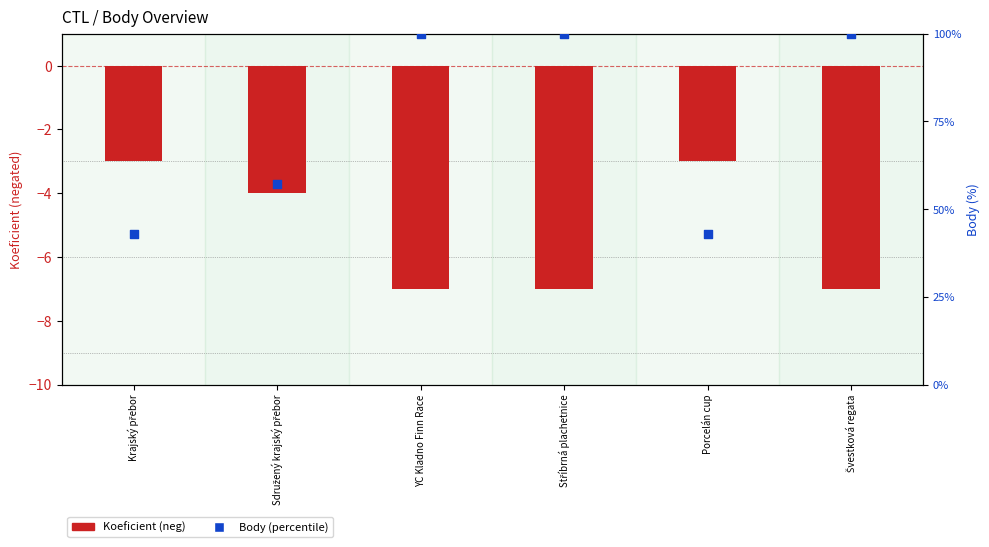

Which series has the largest total across all categories?

Body (percentile)